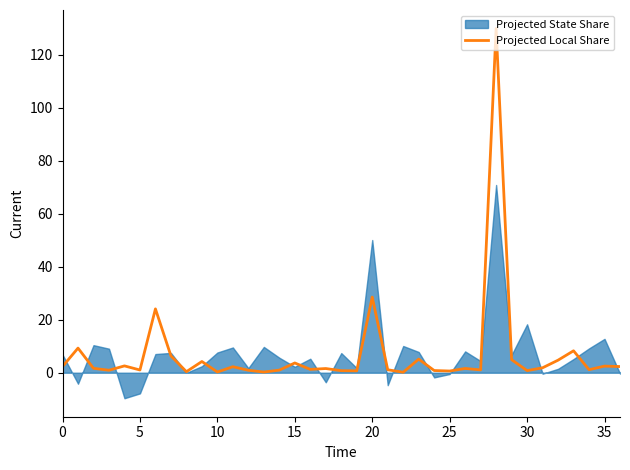

True or false: the data shows 0.8 at 18.

True